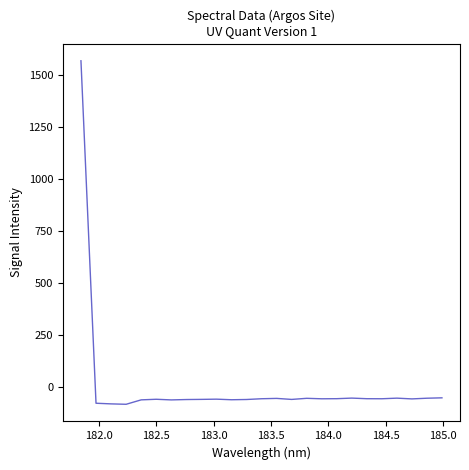

What is the greatest value displayed?

1567.2